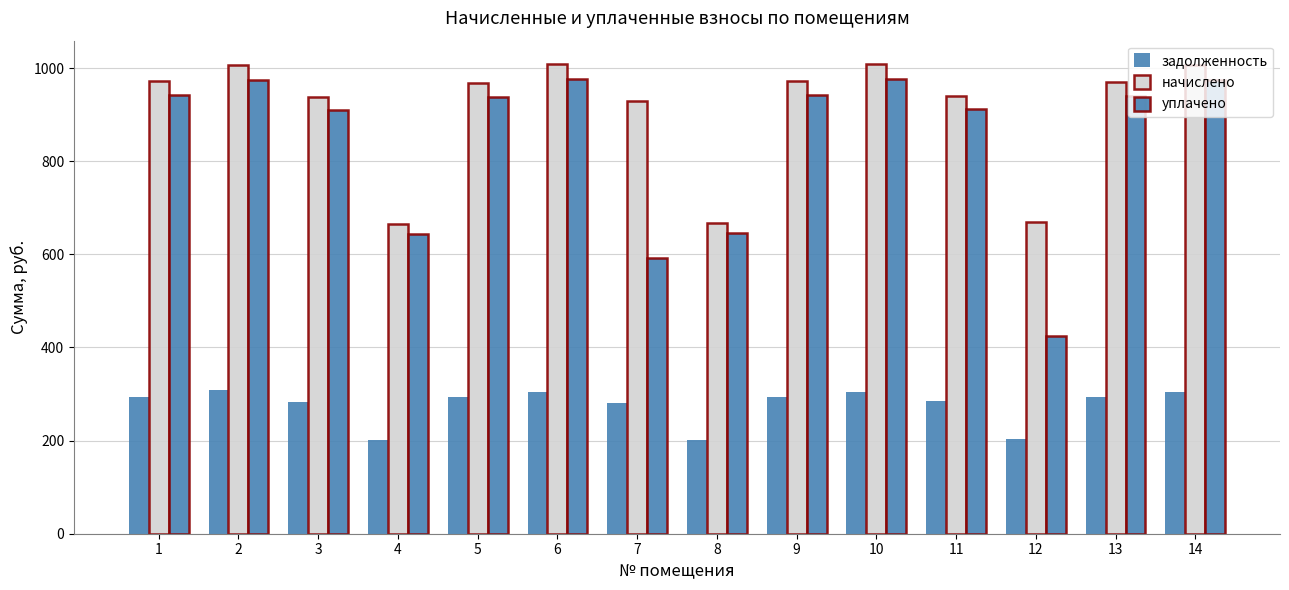

Reading left to right, what are all the values shown in this chart?

задолженность: 294.4	307.6	283.6	201.1	293.0	305.0	281.1	201.1	293.8	305.0	284.4	202.5	293.7	304.4
начислено: 973.3	1006.3	938.0	665.0	968.9	1008.5	929.2	667.2	973.3	1008.5	940.3	669.4	971.1	1006.3
уплачено: 943.2	975.2	909.7	644.5	939.0	977.4	591.3	646.6	942.7	977.4	911.2	425.6	941.1	975.2